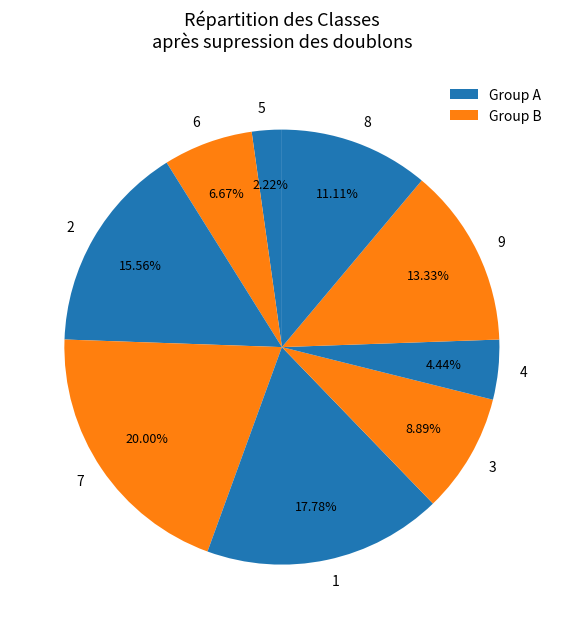

Which slice is the largest?

7